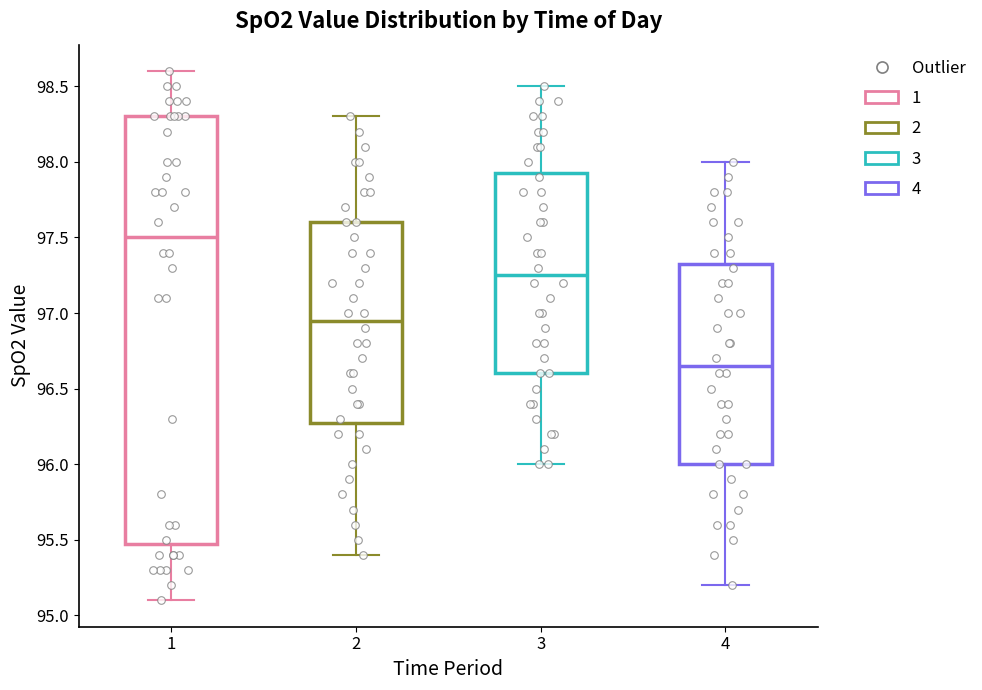

Which box's median line is the lowest?

4